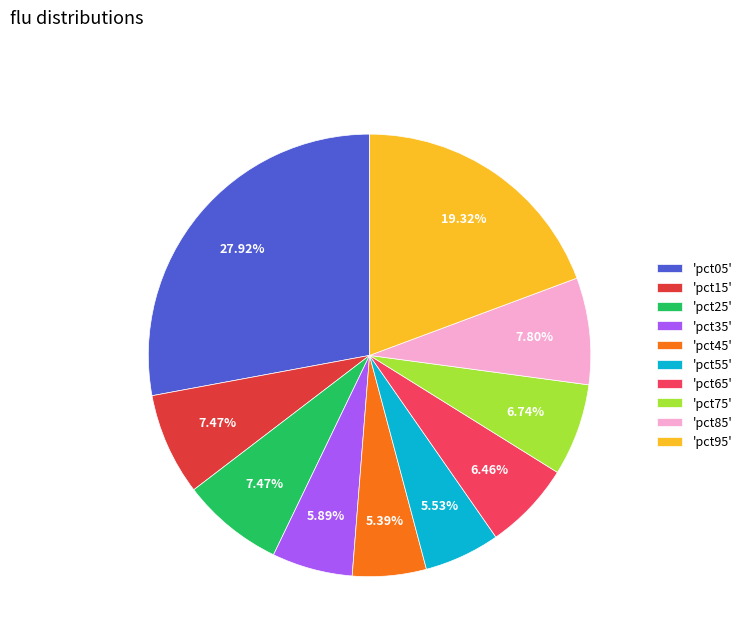

Combined, do 'pct95' and 'pct85' account for over 50%?

No